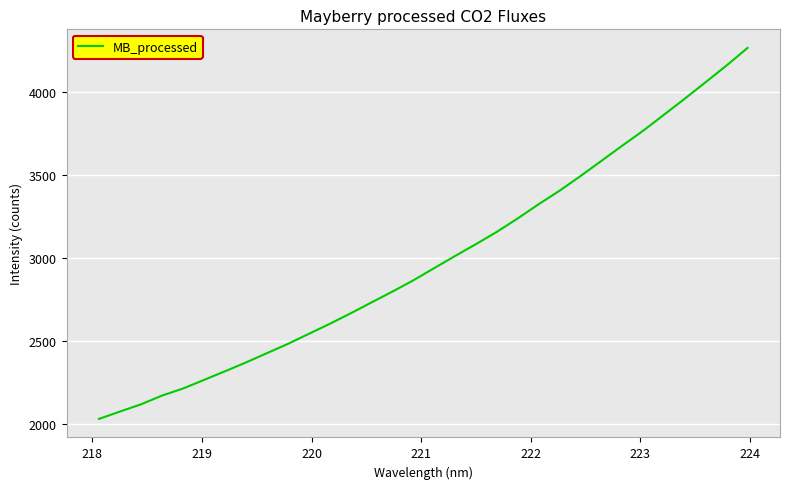

How many distinct data groups are displayed?

1